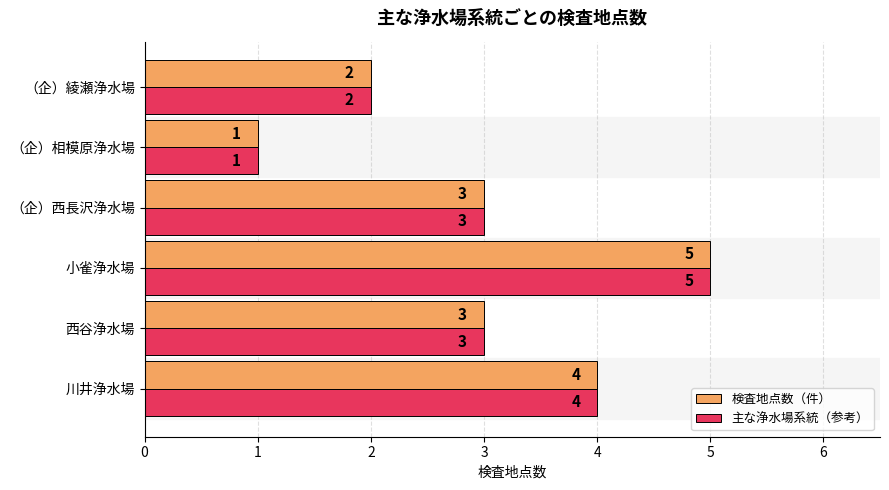

At which label does 検査地点数（件） reach its minimum?

（企）相模原浄水場